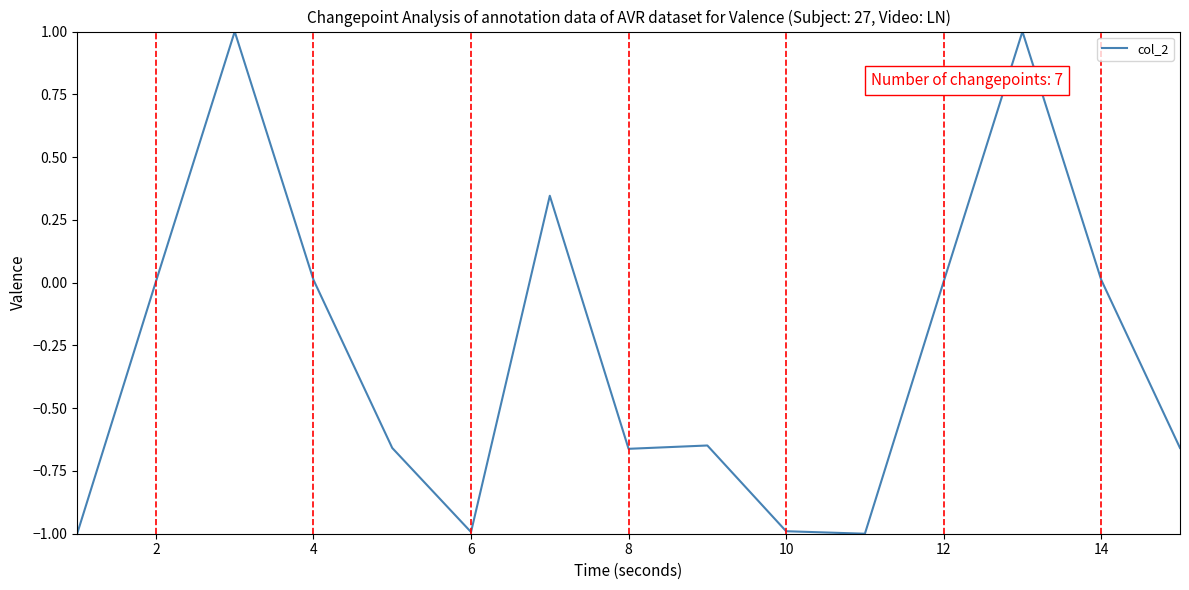

What is the average value?

-0.3